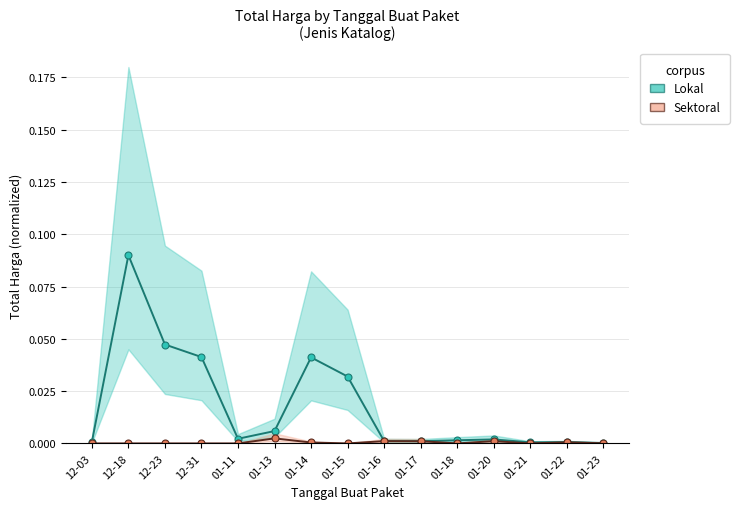

True or false: Sektoral has more than 0 points higher than both neighbors.

True